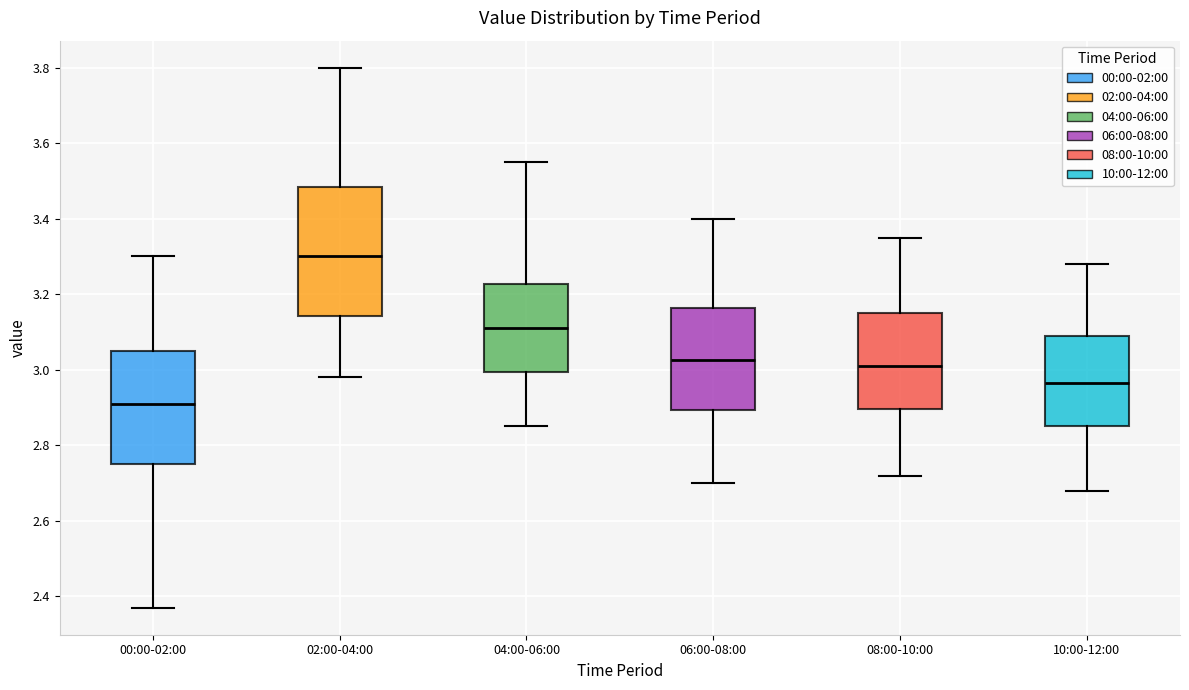

Which box has the highest median line?

02:00-04:00